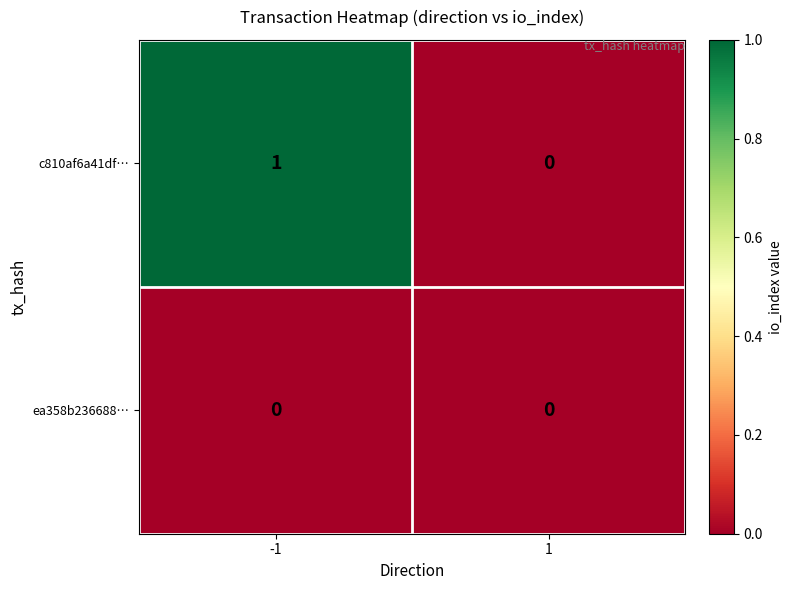

Reading left to right, what are all the values shown in this chart?

c810af6a41df…: -1=1	1=0
ea358b236688…: -1=0	1=0